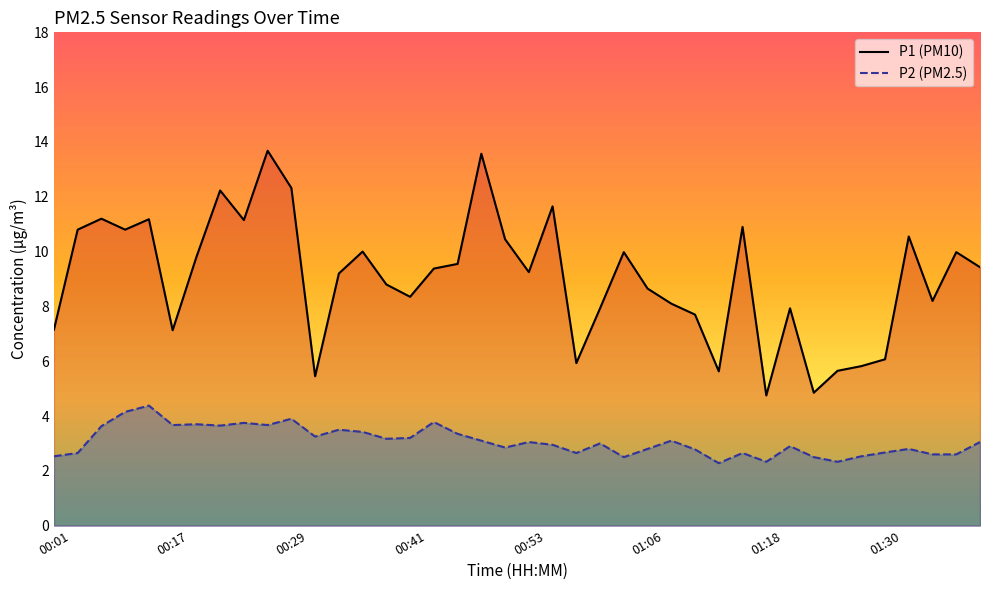

True or false: P1 and P2 cross at least once.

False